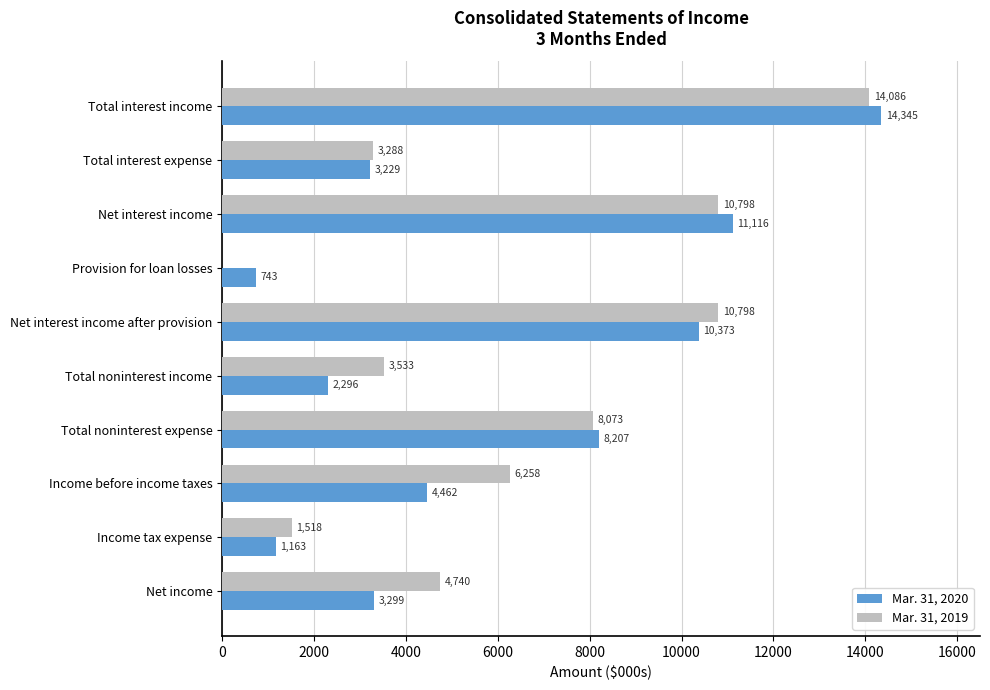

What is the sum of the Mar. 31, 2020 values at Total noninterest income and Net income?

5595